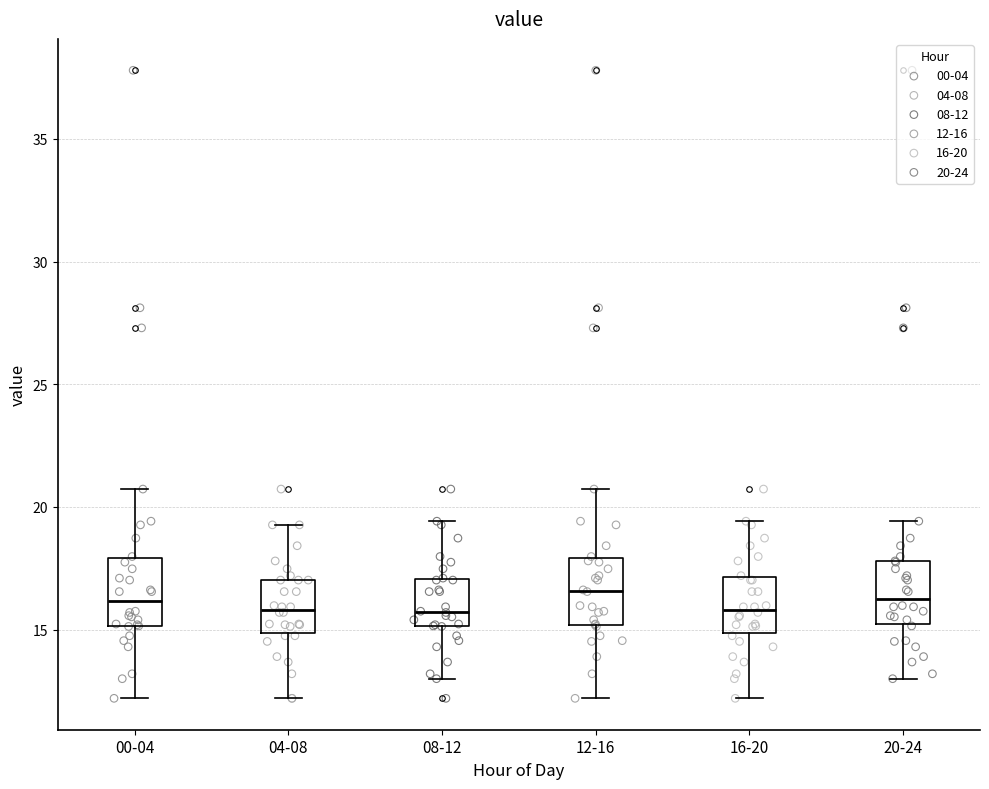

Where is the lower edge of the box for 00-04 on the y-axis? The values are not printed on the chart, so give them approximately, as read against the axis.

15.0